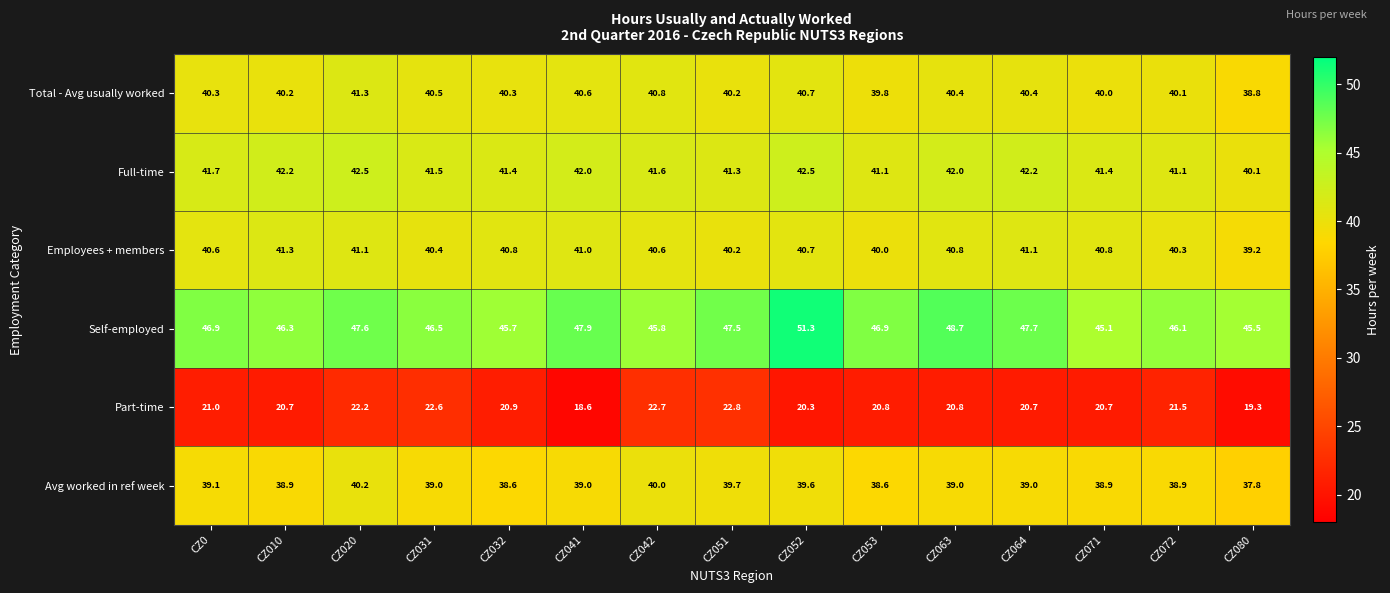

What is the average value of the Total - Avg usually worked series?

40.3